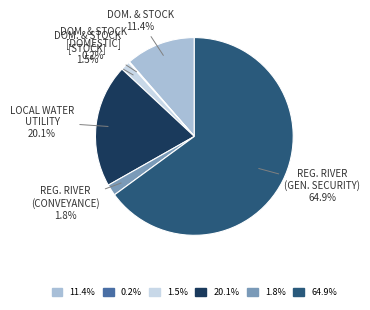

Does any single category account for the majority?

Yes